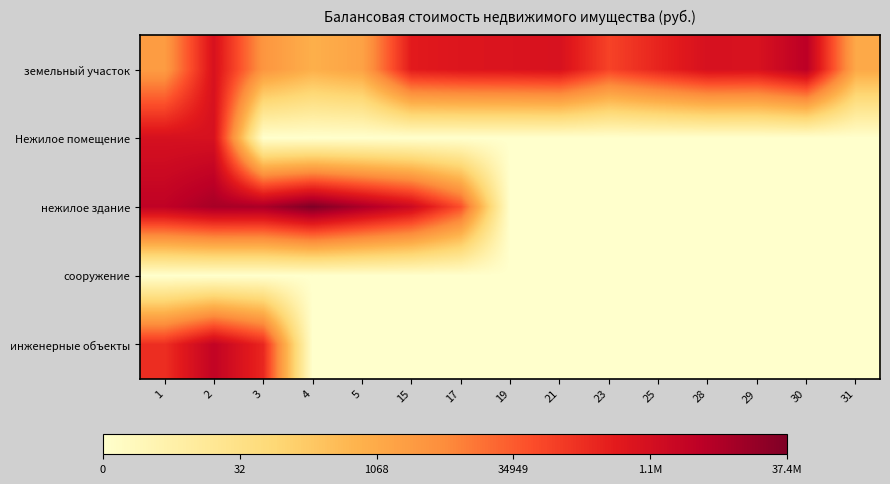

Reading left to right, what are all the values shown in this chart?

земельный участок: 1=7.8	2=13.7	3=8.2	4=6.7	5=7.5	15=13.1	17=13.4	19=13.5	21=13.7	23=11.4	25=12.7	28=13.8	29=13.7	30=15.3	31=7.1
Нежилое помещение: 1=13.8	2=13.8	3=0.0	4=0.0	5=0.0	15=0.0	17=0.0	19=0.0	21=0.0	23=0.0	25=0.0	28=0.0	29=0.0	30=0.0	31=0.0
нежилое здание: 1=15.0	2=16.0	3=15.9	4=17.4	5=15.9	15=14.3	17=10.9	19=0.0	21=0.0	23=0.0	25=0.0	28=0.0	29=0.0	30=0.0	31=0.0
сооружение: 1=0.0	2=0.0	3=0.0	4=0.0	5=0.0	15=0.0	17=0.0	19=0.0	21=0.0	23=0.0	25=0.0	28=0.0	29=0.0	30=0.0	31=0.0
инженерные объекты: 1=12.2	2=14.9	3=12.5	4=0.0	5=0.0	15=0.0	17=0.0	19=0.0	21=0.0	23=0.0	25=0.0	28=0.0	29=0.0	30=0.0	31=0.0